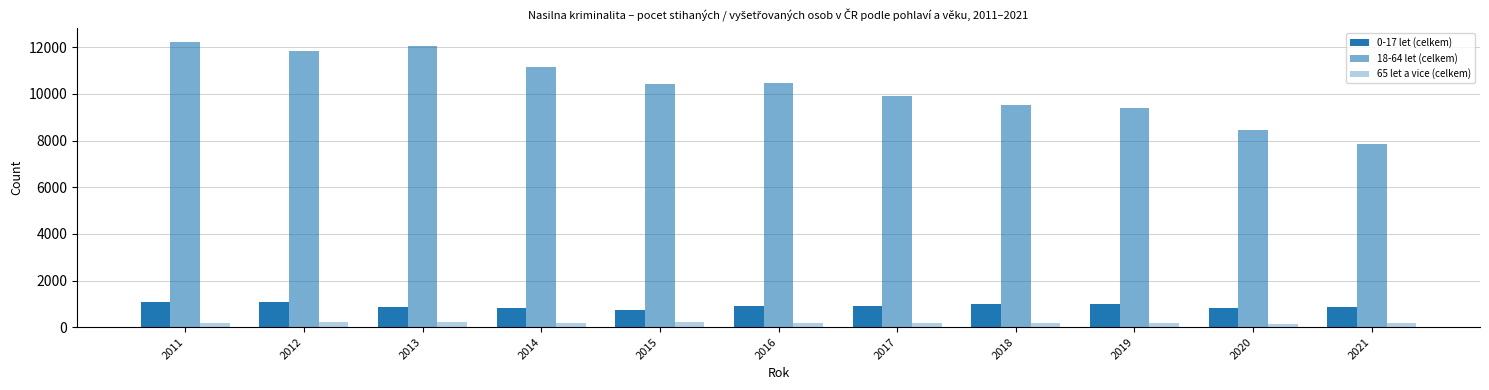

How many bars are there in each group?

3